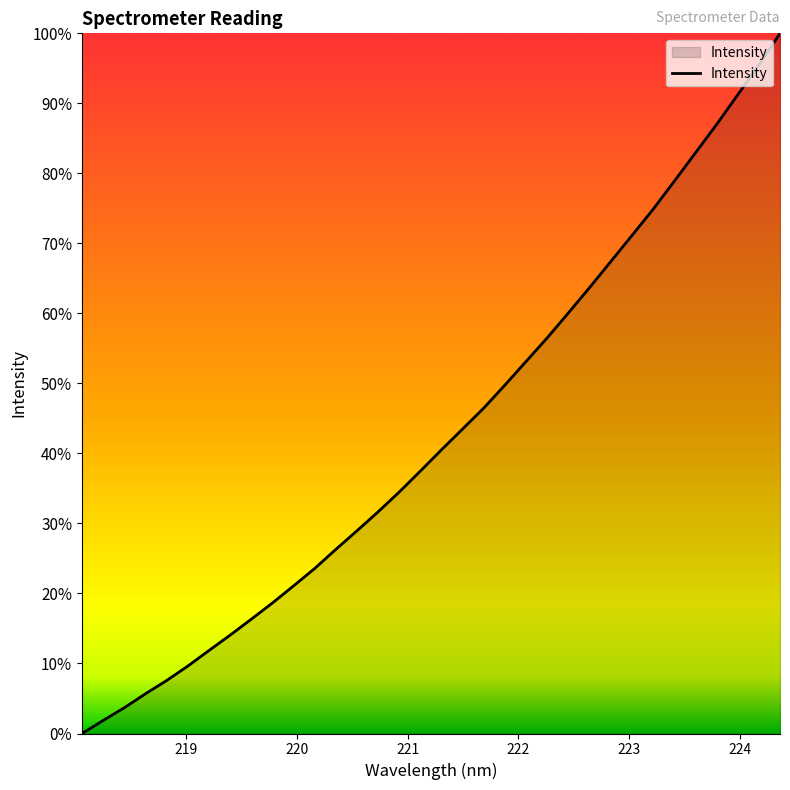

What is the greatest value displayed?

100.0